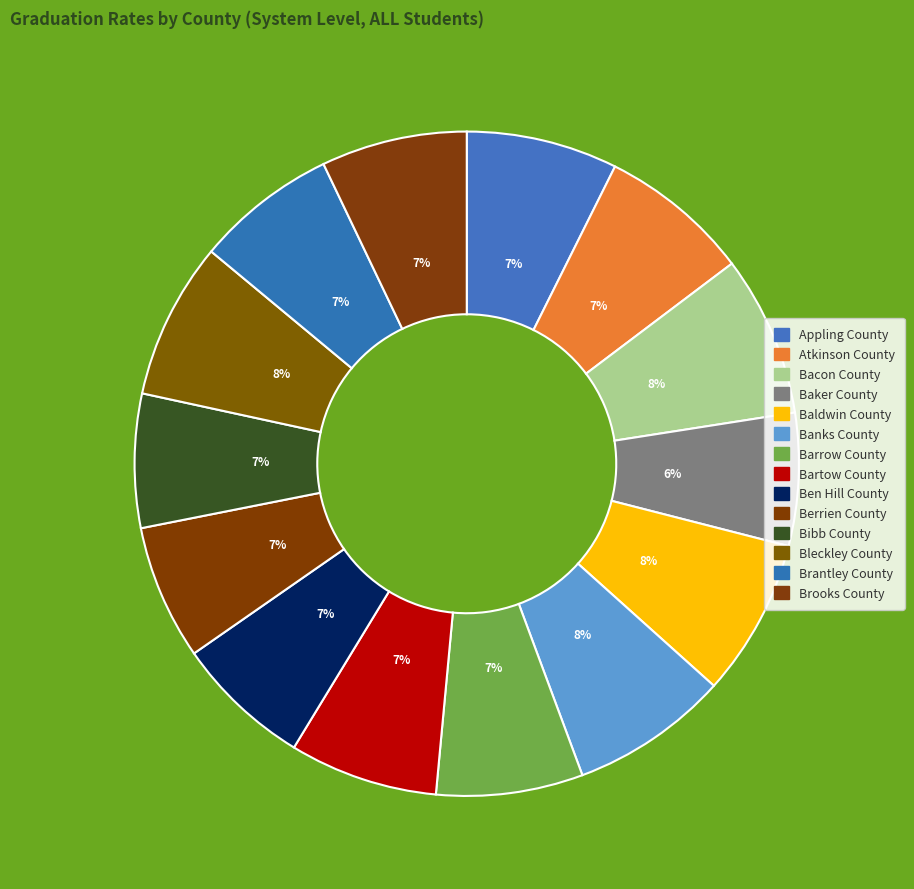

How many slices are in this pie chart?

14